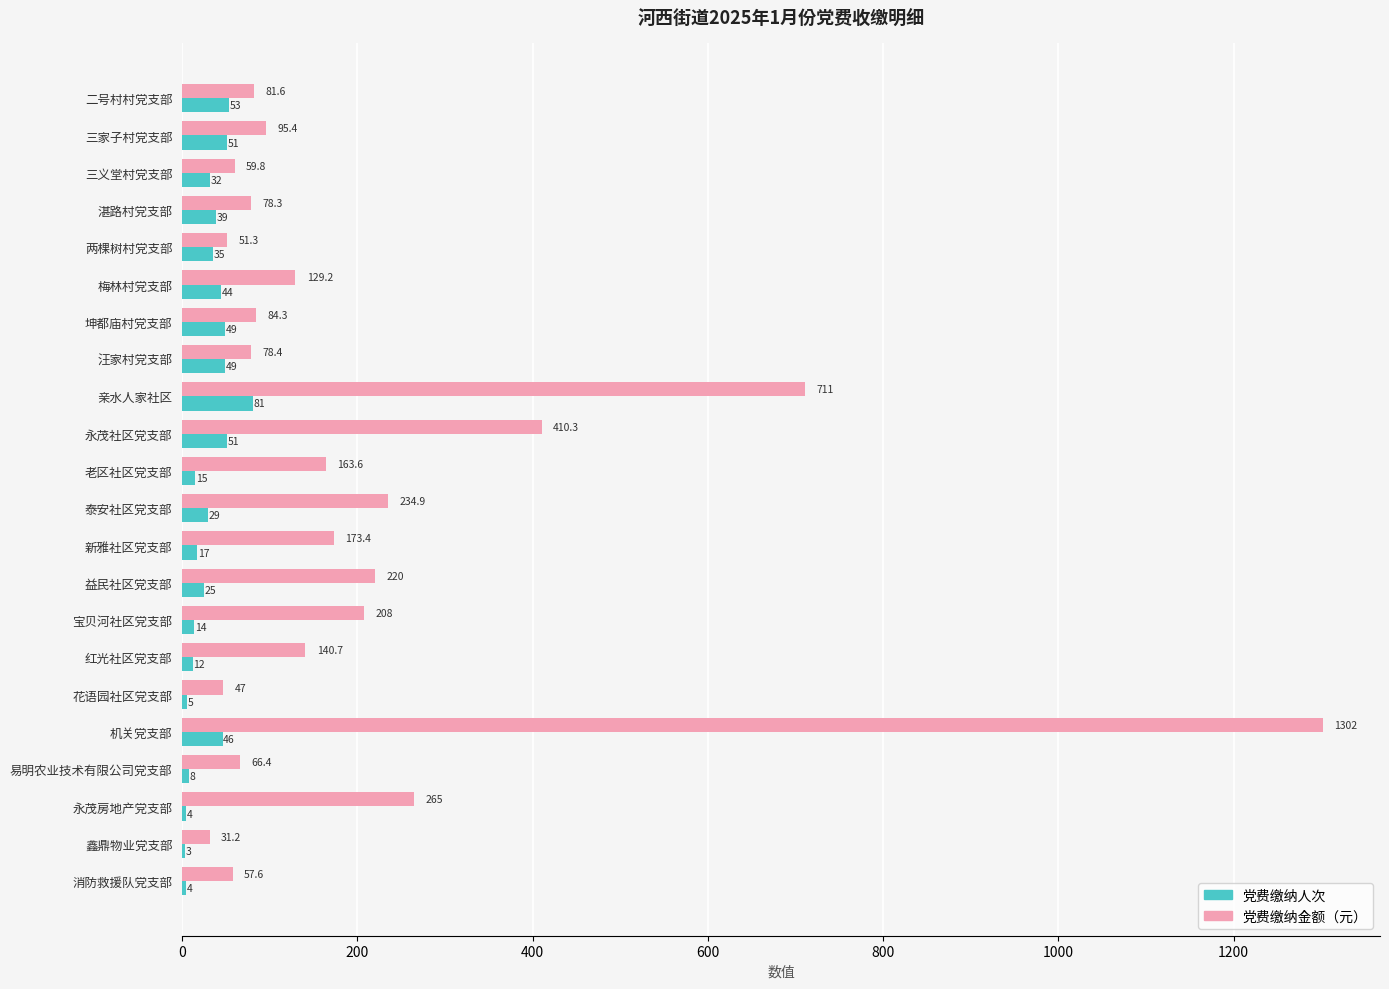

Is the value of 党费缴纳金额（元） at 梅林村党支部 greater than the value of 党费缴纳人次 at 泰安社区党支部?

Yes